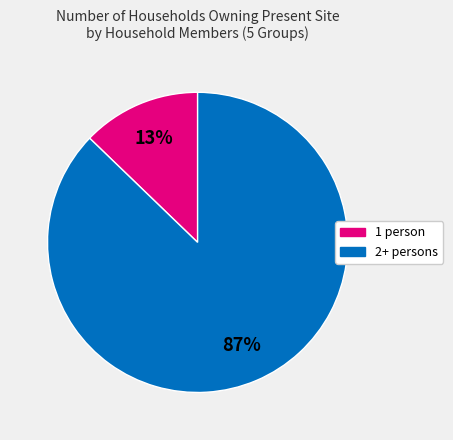

To the nearest percent, what is the average slice percentage?

50%